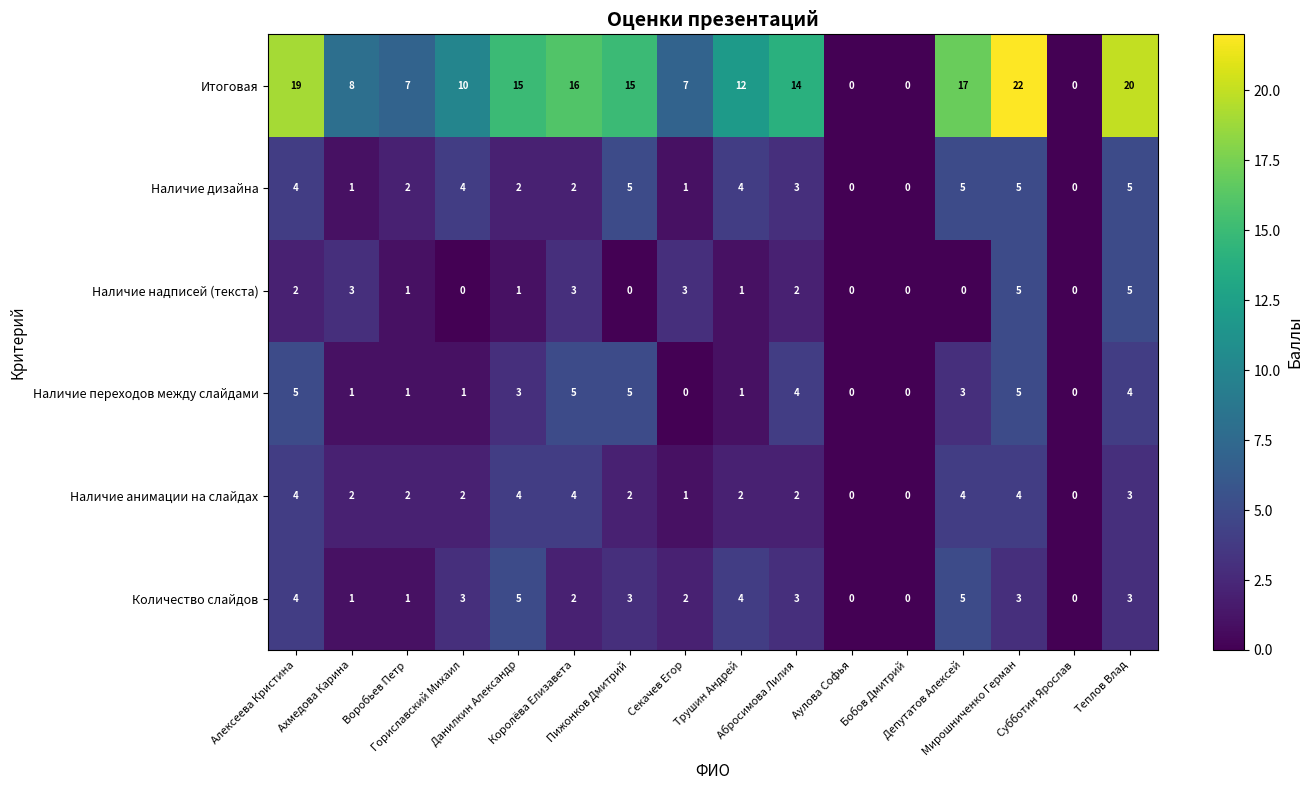

Which series has the largest total across all categories?

Итоговая